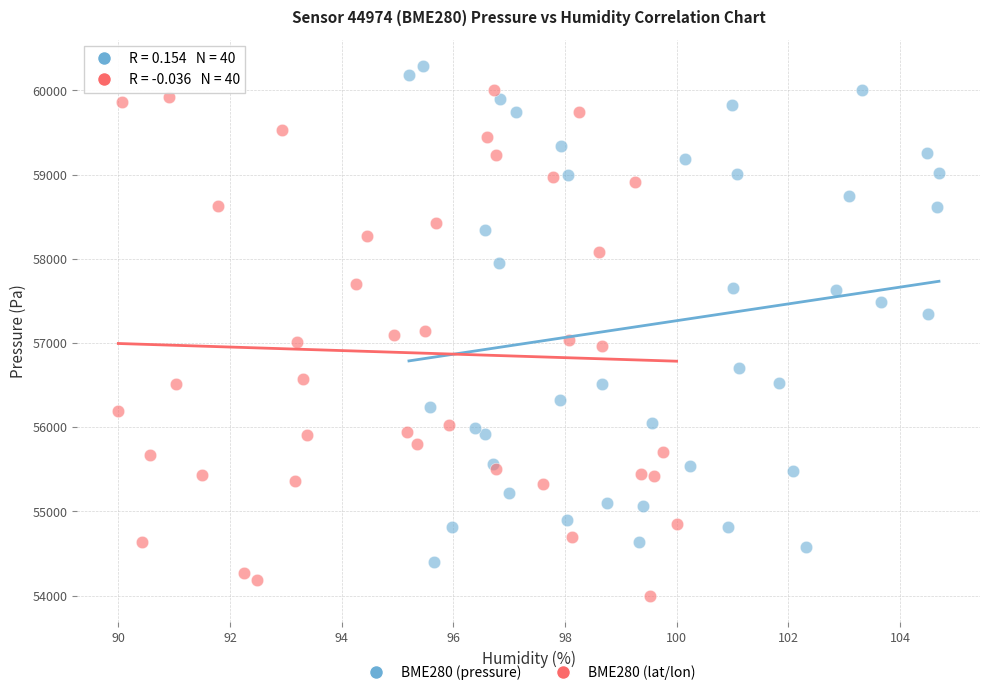

Which series reaches the minimum Y coordinate?

BME280 (lat/lon)